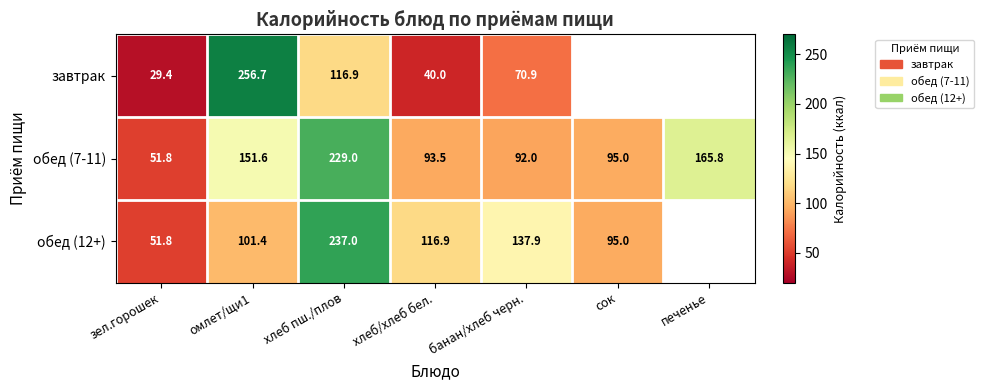

What is the total value across all series at хлеб/хлеб бел.?

250.4